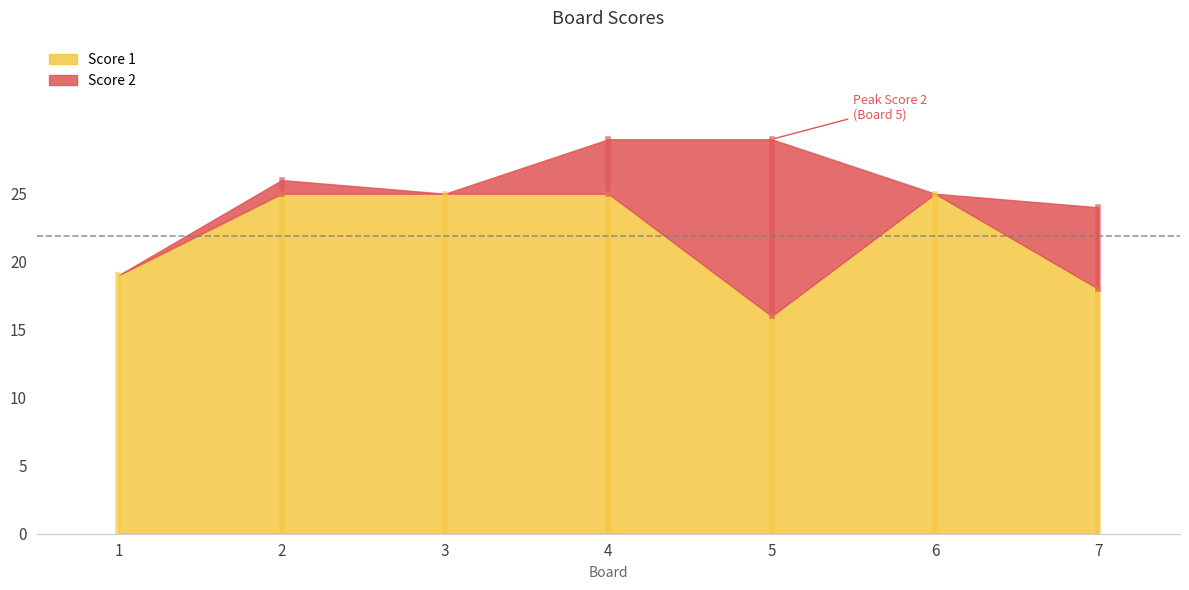

True or false: Score 2 has more than 0 points higher than both neighbors.

True